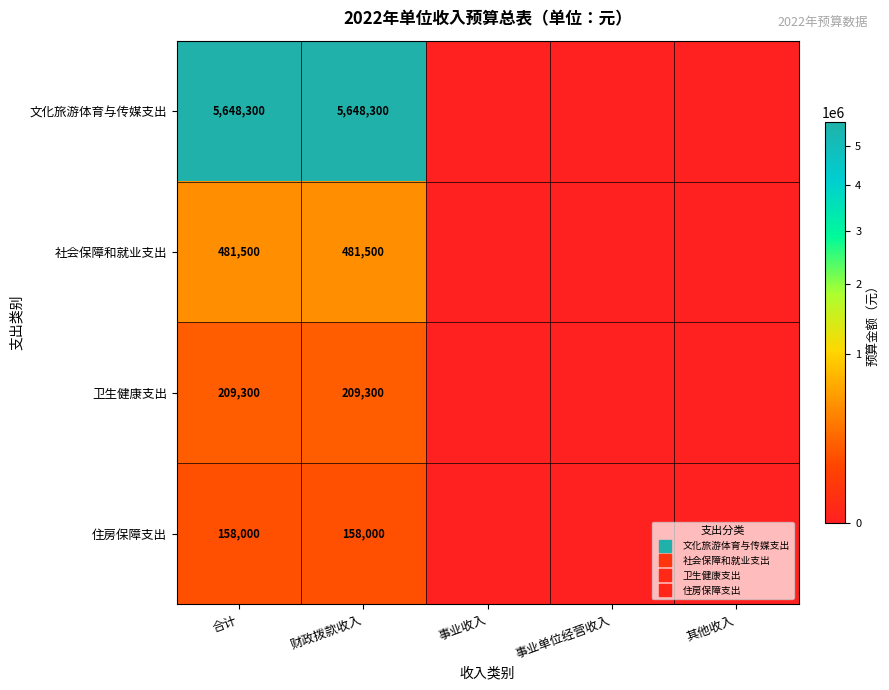

The value of 卫生健康支出 at 其他收入 is 142804. True or false?

False